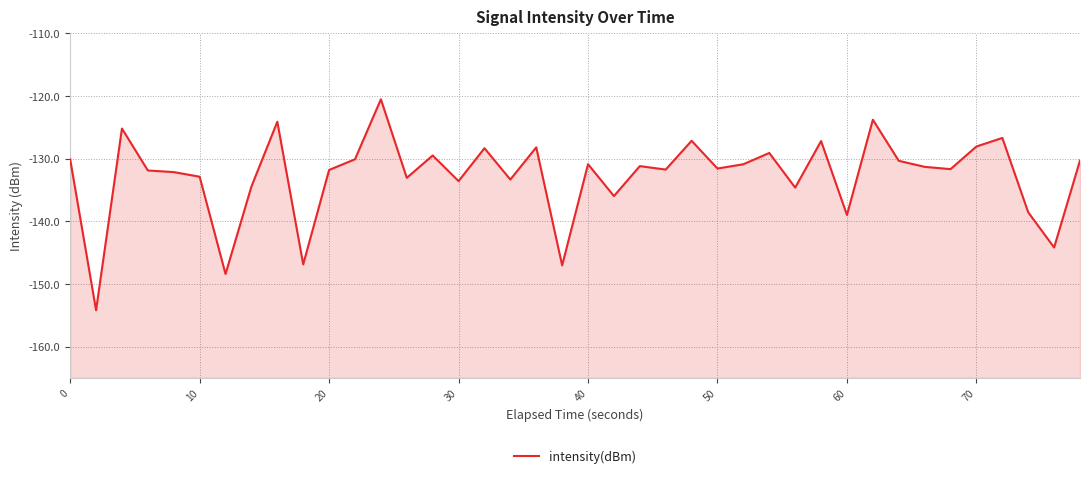

Is it true that the value at 20 is -44.9?

False